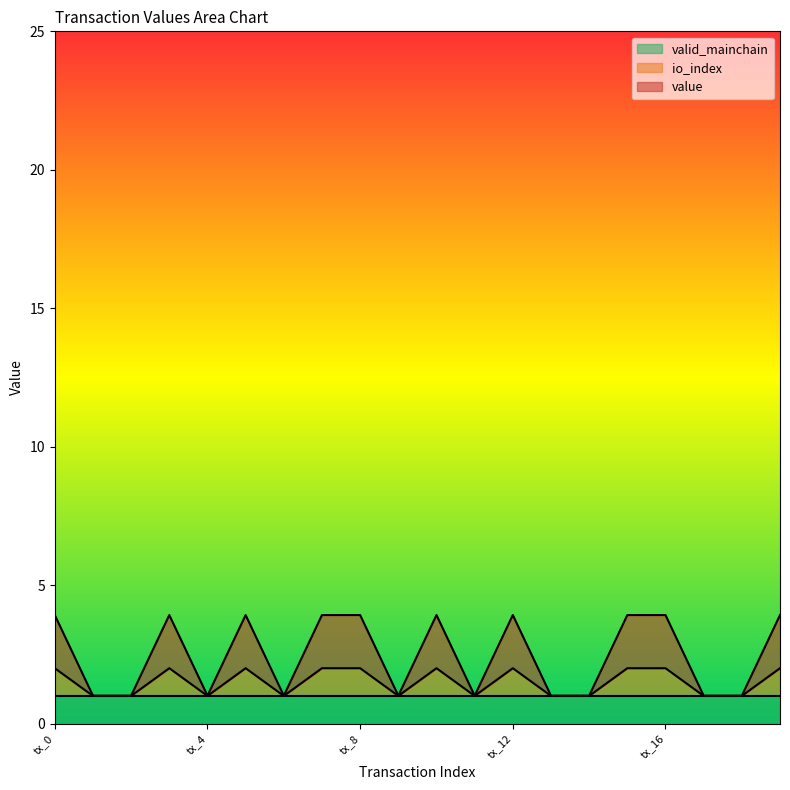

True or false: io_index and value cross at least once.

False